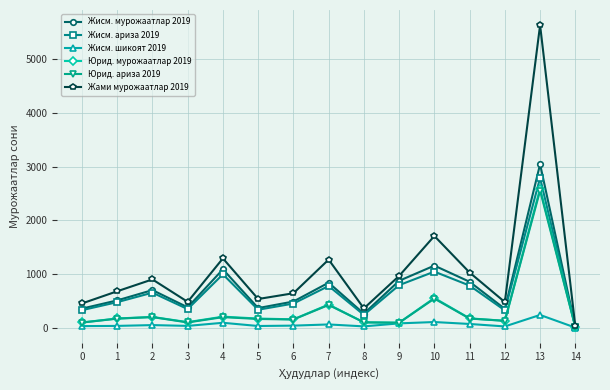

What is the difference between the Жами мурожаатлар 2019 values at 9 and 4?

327